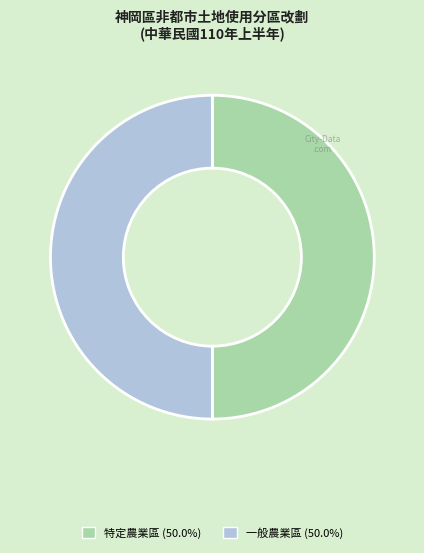

How many segments does this pie chart have?

2